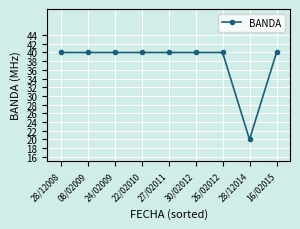

What is the ratio of the value at 16/02015 to the value at 30/02012?

1.0